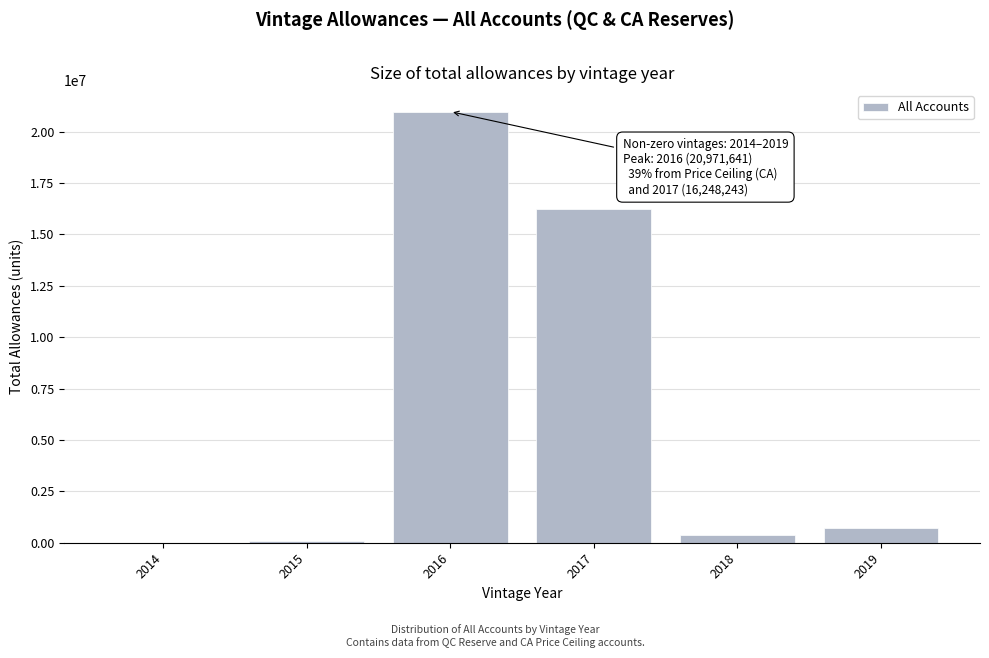

The value at 2017 is 27616095. True or false?

False